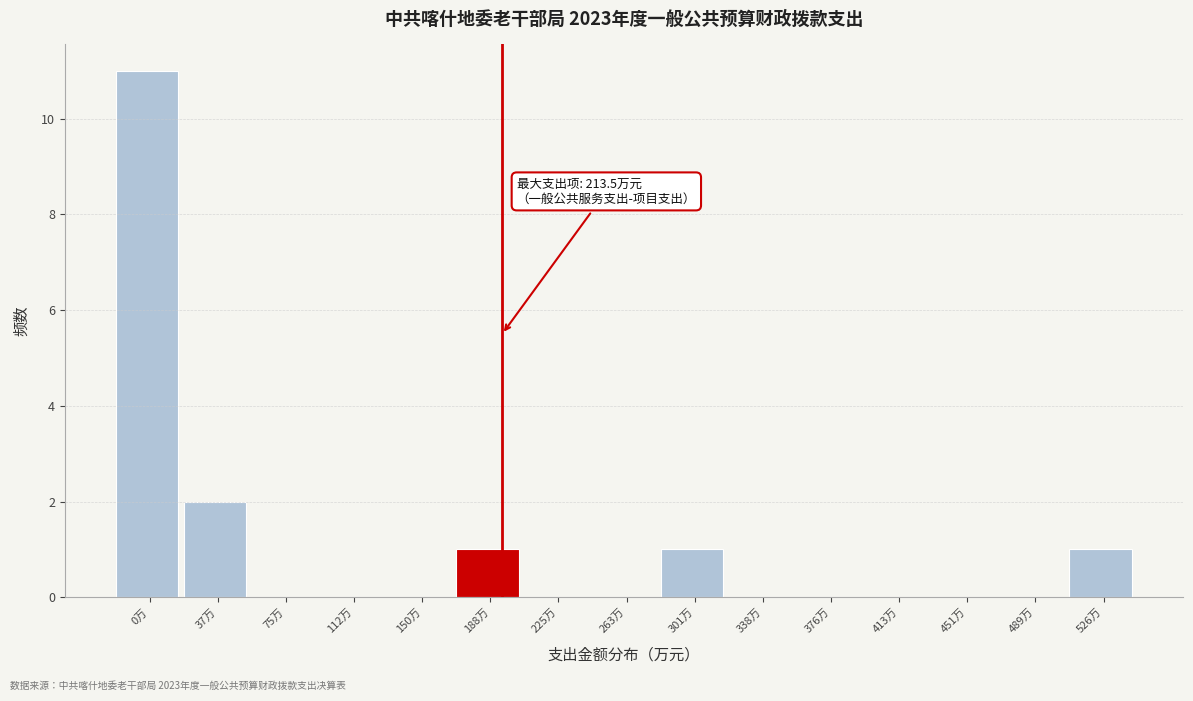

Reading right to left, extract all data points from this chart.

526万=1	489万=0	451万=0	413万=0	376万=0	338万=0	301万=1	263万=0	225万=0	188万=1	150万=0	112万=0	75万=0	37万=2	0万=11